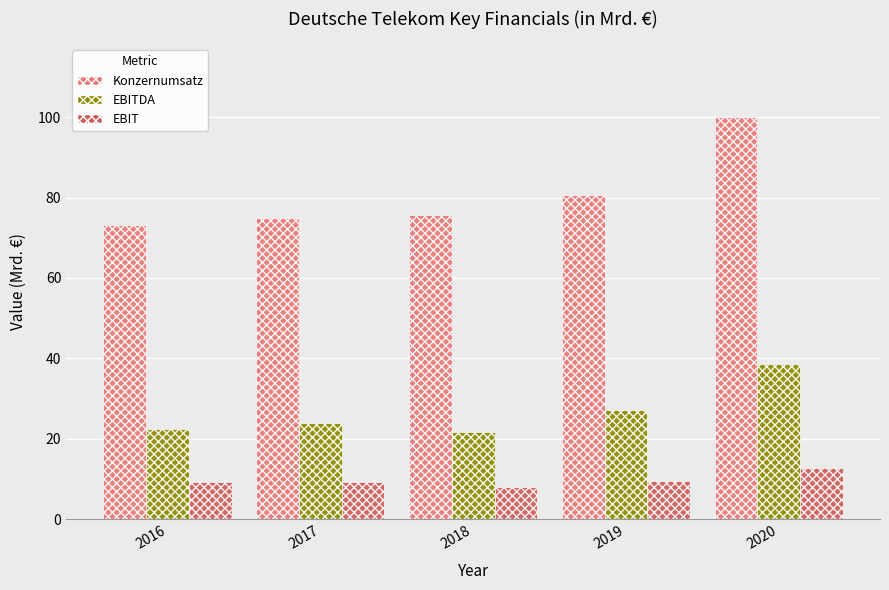

What is the difference between the EBITDA values at 2020 and 2016?

16.1